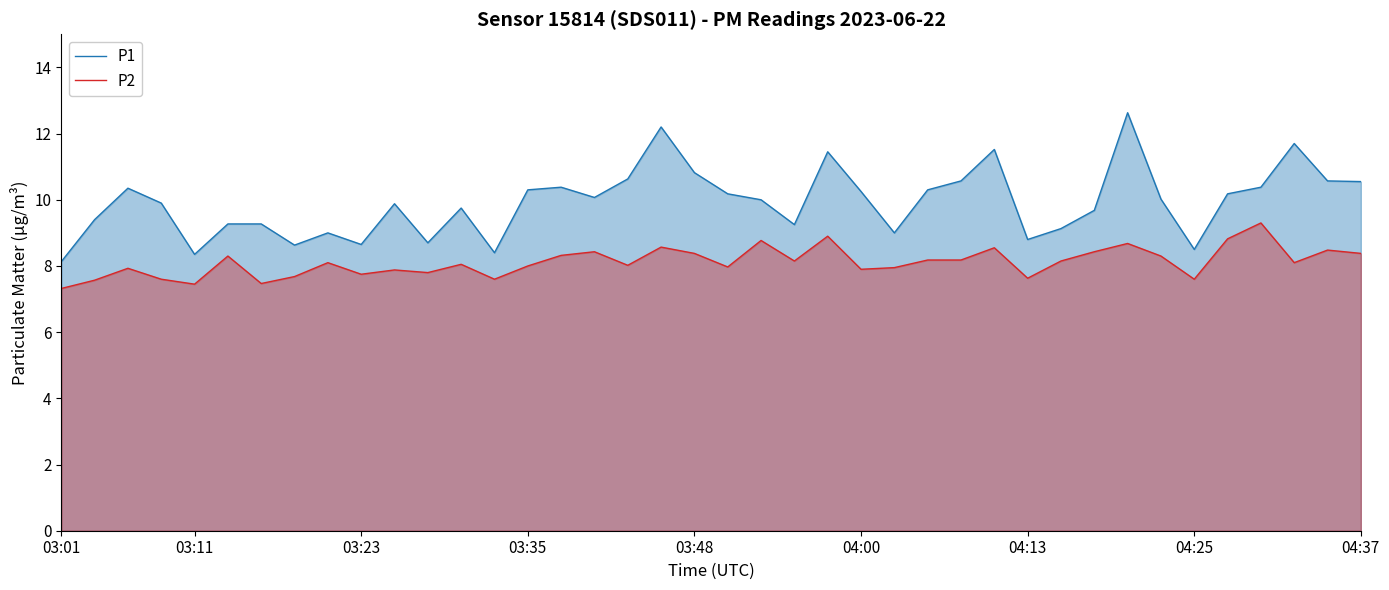

What is the value of the P2 point at the 28th from the left?

8.2